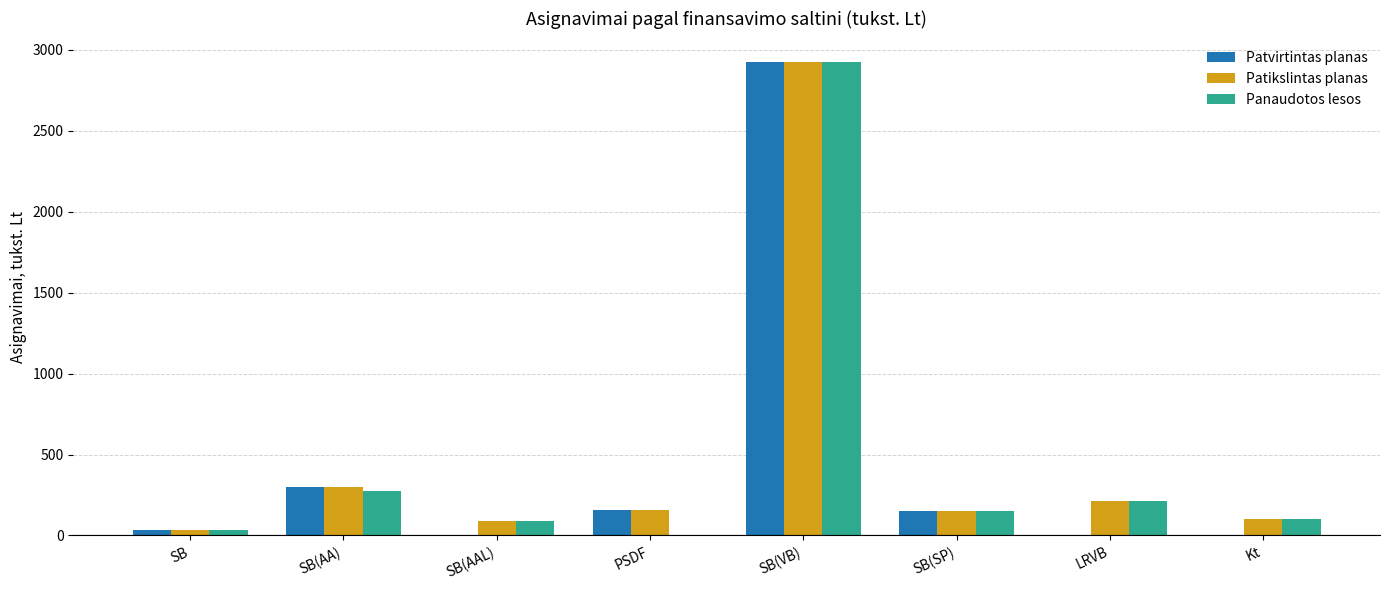

What is the total value across all series at LRVB?

421.8